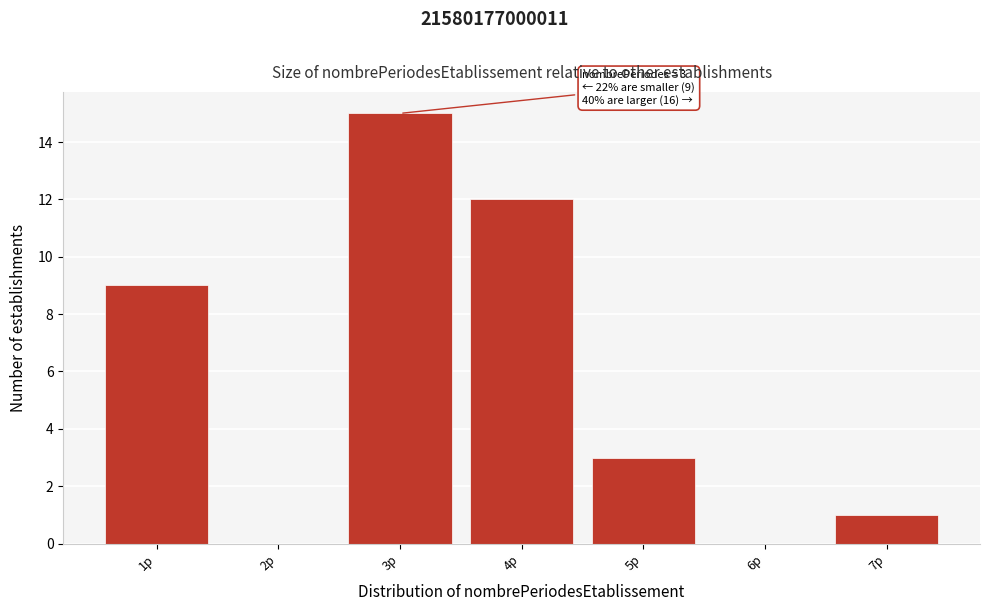

Reading right to left, transcribe all the data shown in this chart.

7p=1	6p=0	5p=3	4p=12	3p=15	2p=0	1p=9